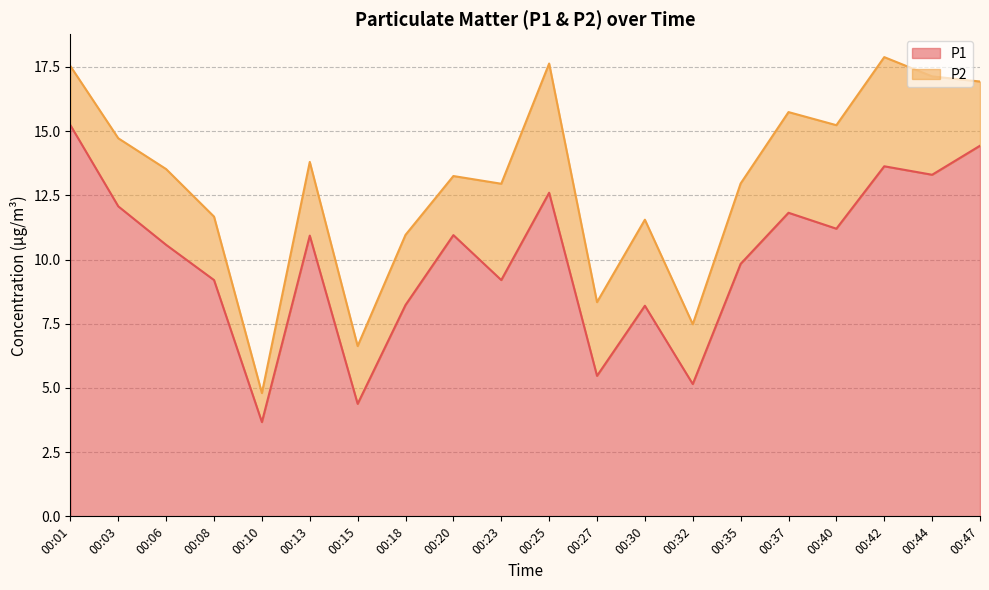

What is the sum of the values at 00:30 and 00:20?

19.1